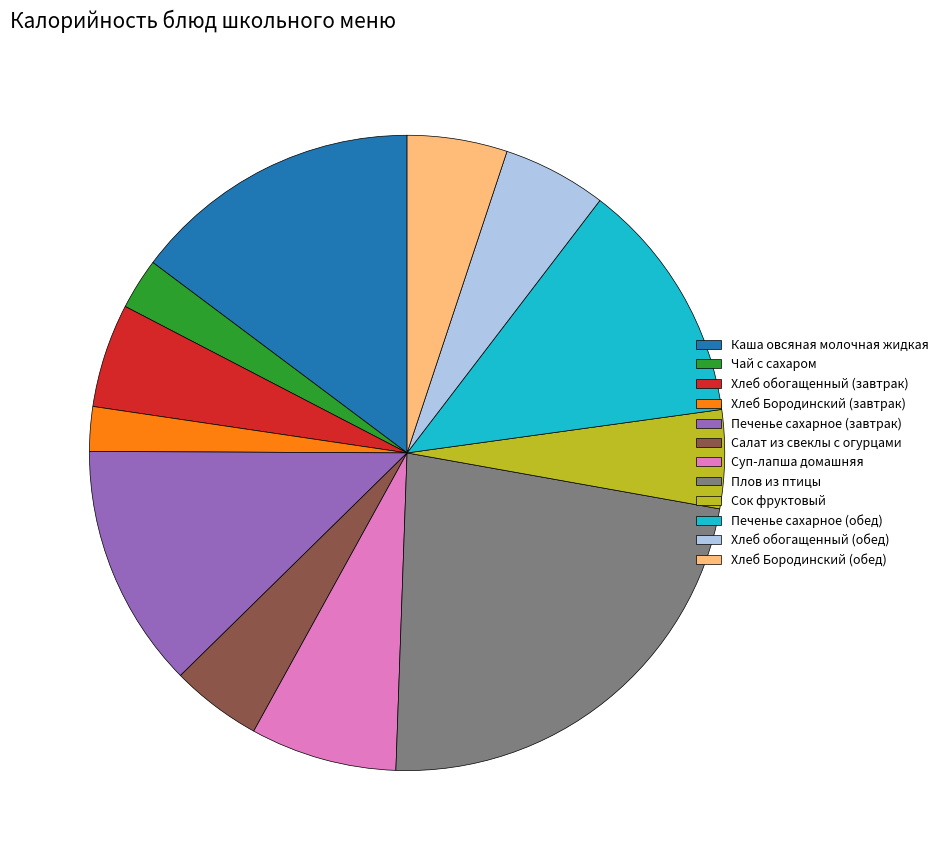

What is the ratio of the value at Печенье сахарное (завтрак) to the value at Чай с сахаром?

4.8